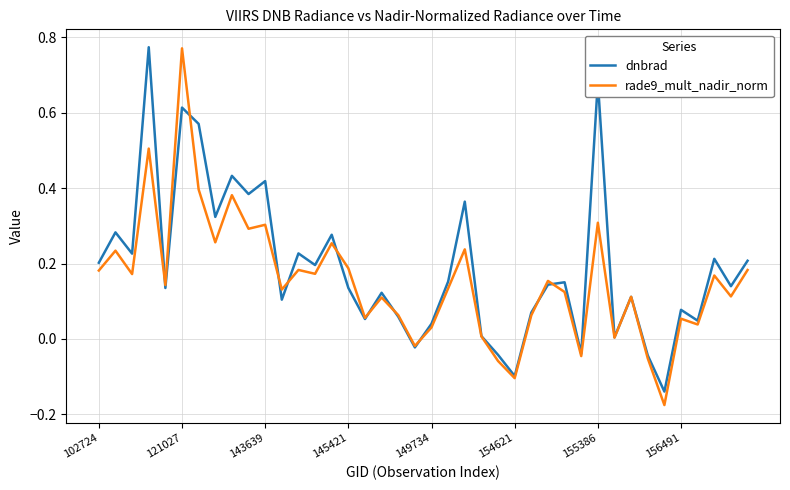

Which series has the widest spread of values?

rade9_mult_nadir_norm